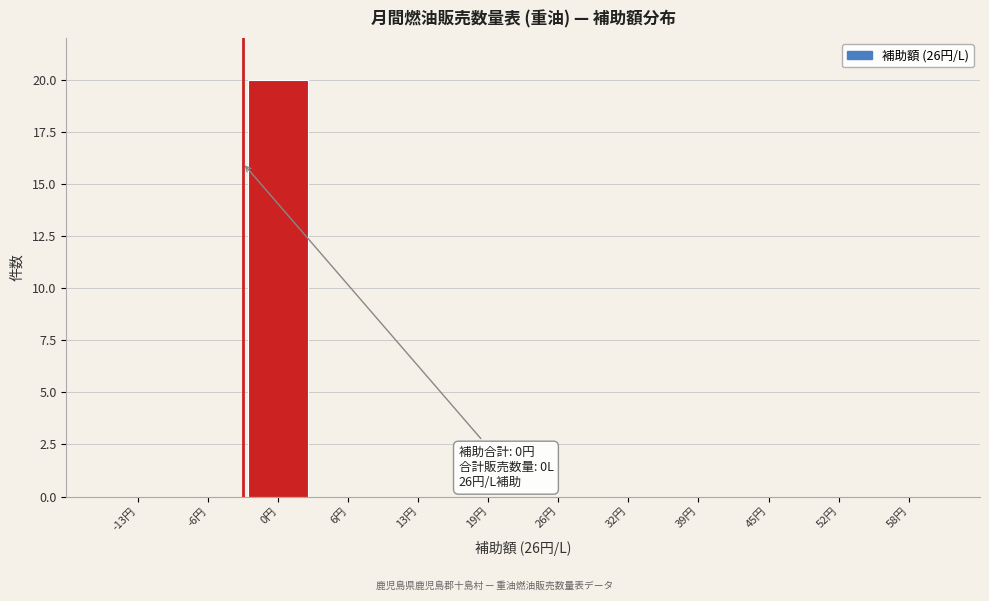

Reading right to left, what are all the values shown in this chart?

58円=0	52円=0	45円=0	39円=0	32円=0	26円=0	19円=0	13円=0	6円=0	0円=20	-6円=0	-13円=0